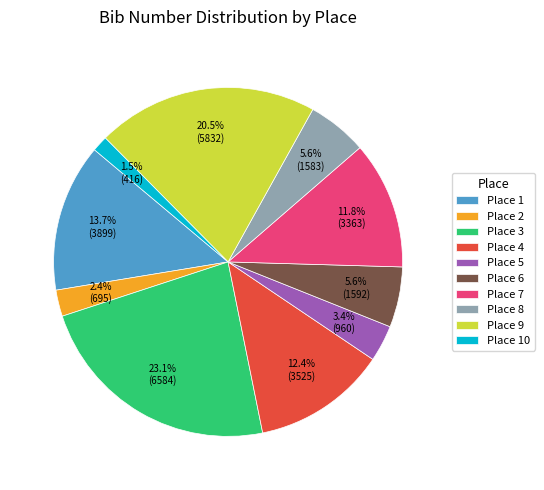

What percentage is NOT represented by Place 6?

94.4%